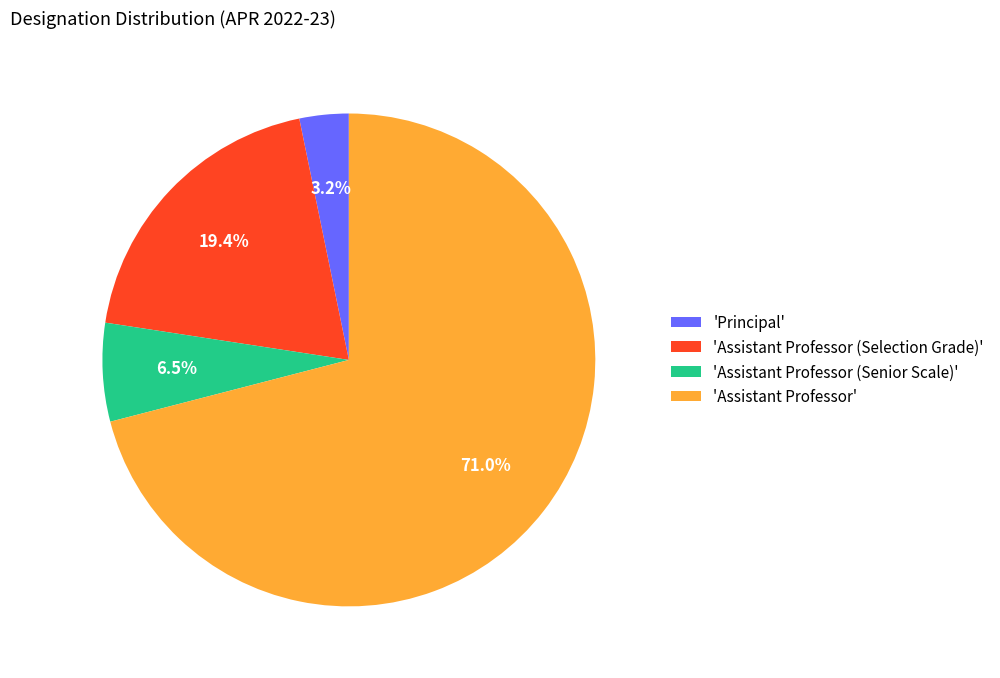

Which slice is the largest?

'Assistant Professor'